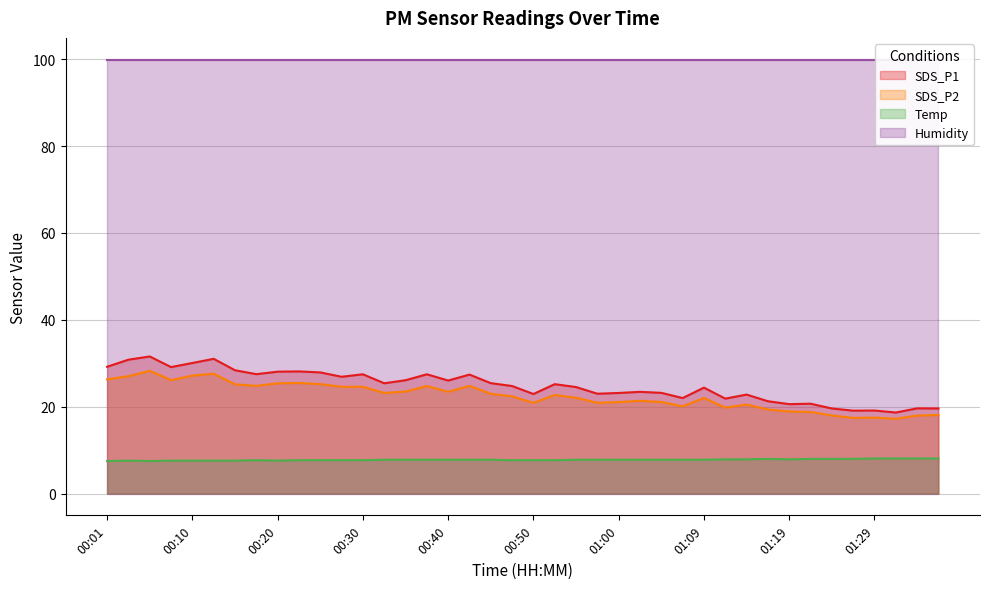

What is the sum of all Temp values?

311.7